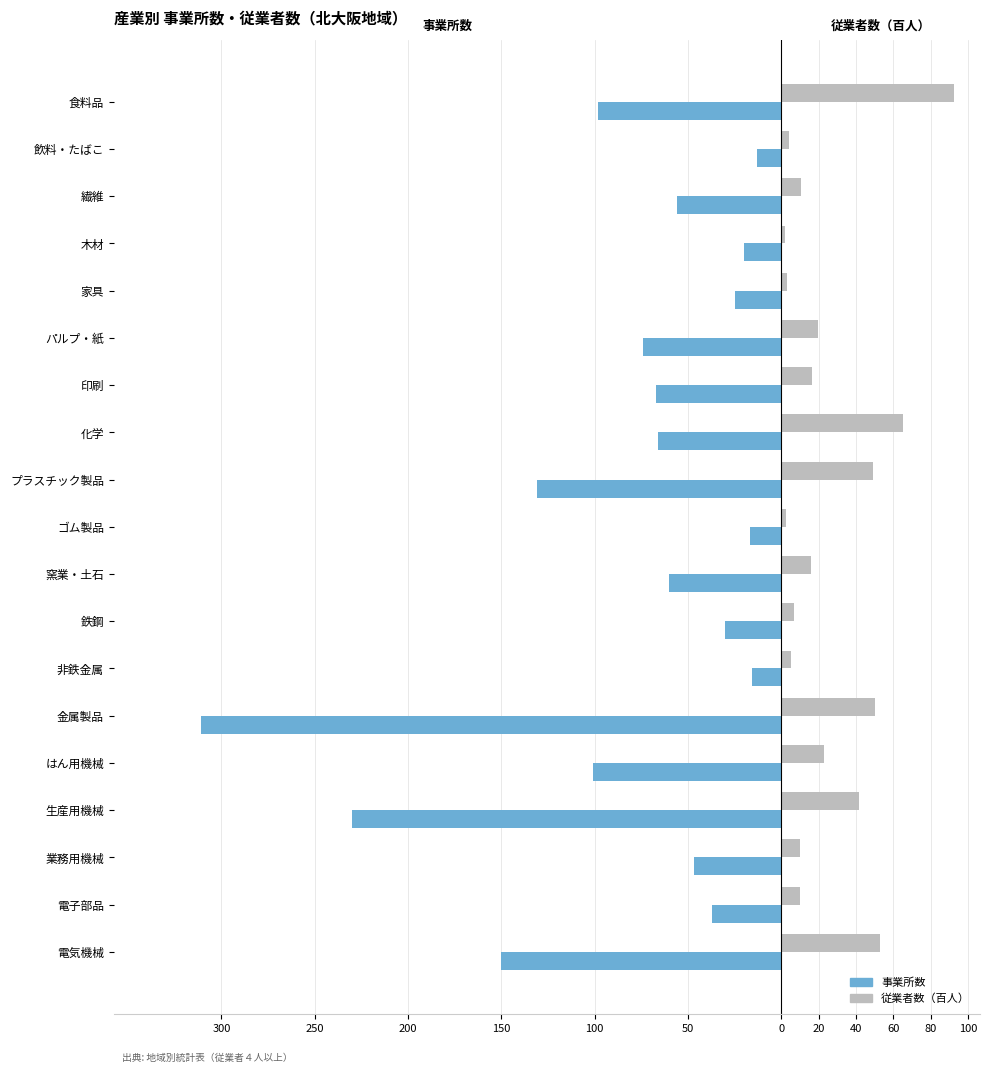

What are all the series names shown in the legend?

事業所数, 従業者数（百人）